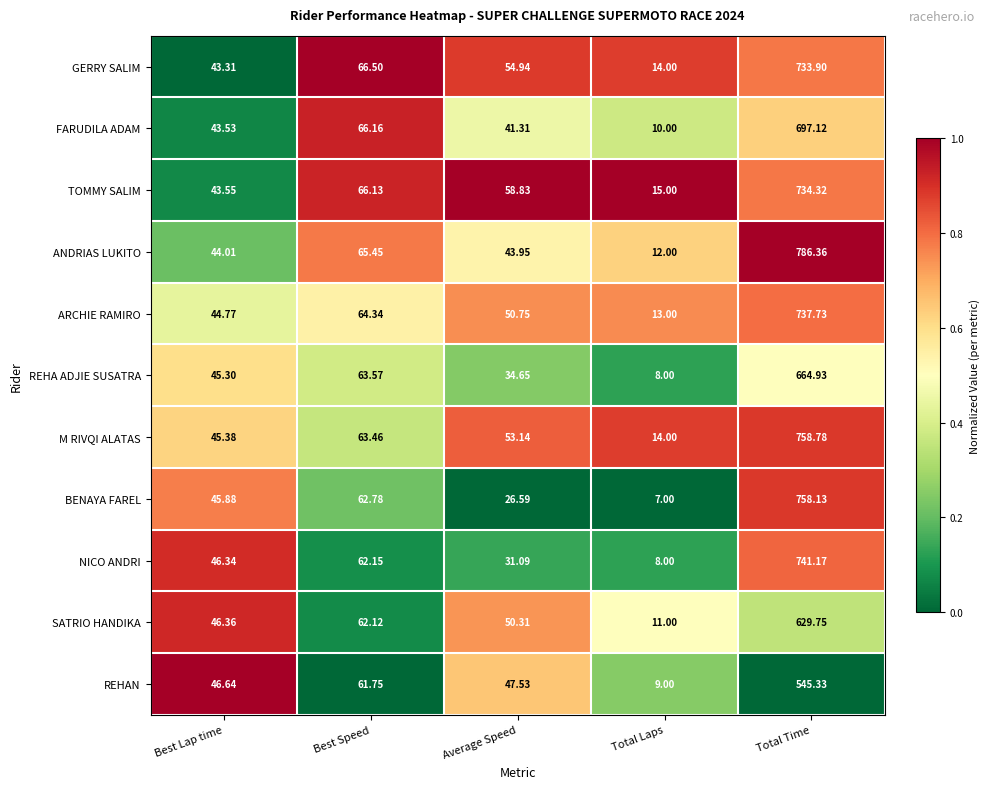

Which category has the highest value across all series?

Total Time